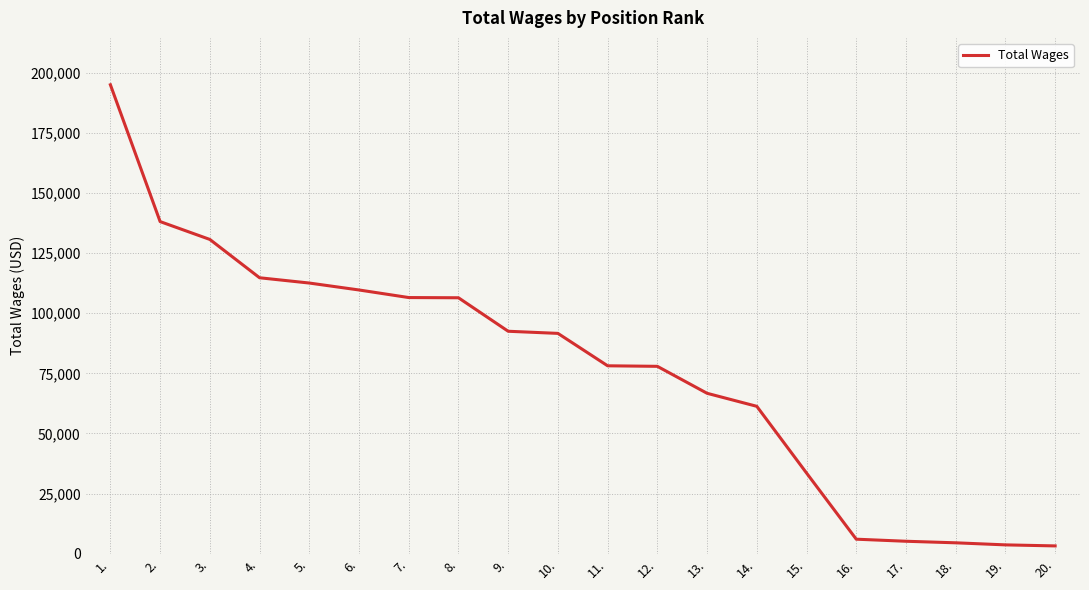

The value at 8. is 163533. True or false?

False